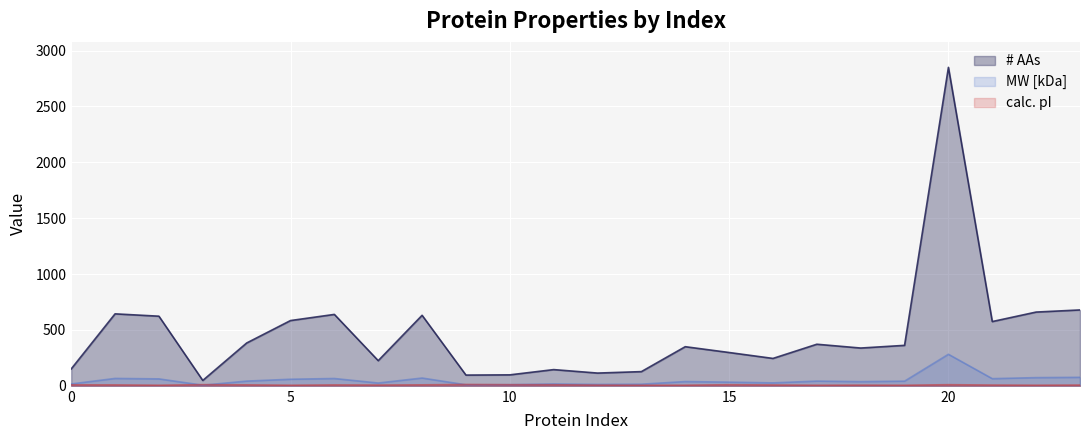

True or false: MW [kDa] and # AAs intersect in this chart.

False